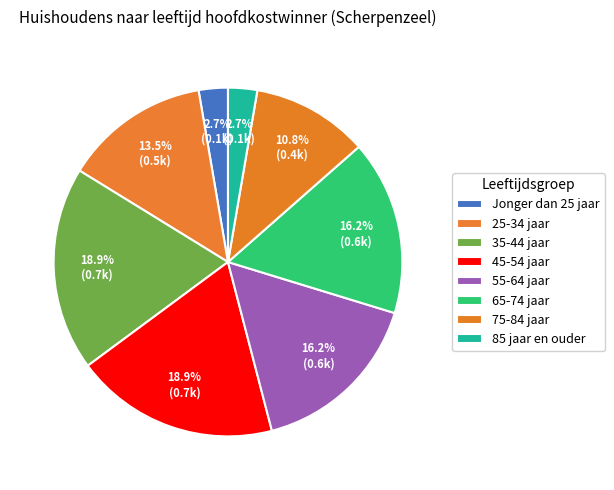

Count the number of slices in the pie.

8